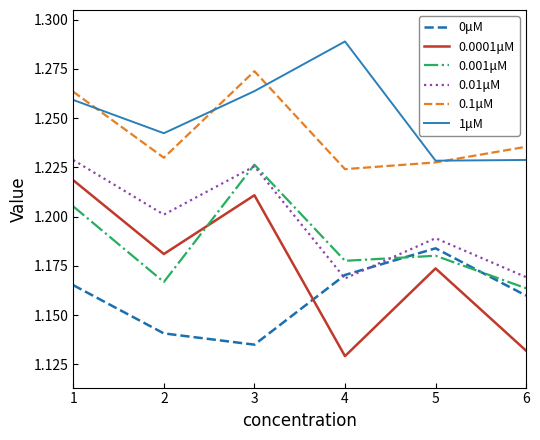

At 6, list the series in order from largest to smallest.

0.1μM, 1μM, 0.01μM, 0.001μM, 0μM, 0.0001μM